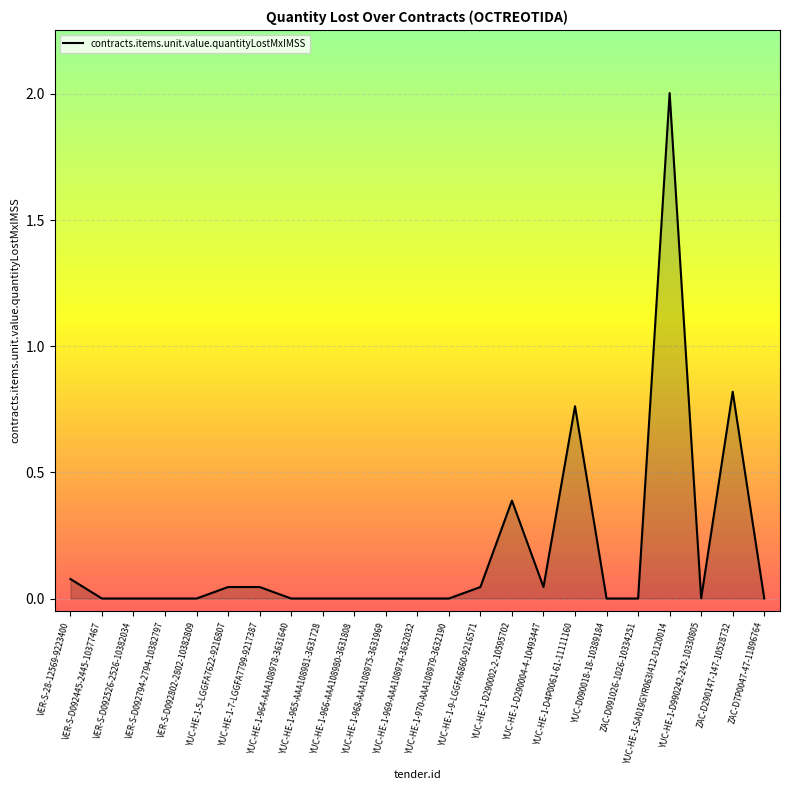

Where is the data nearest to the value 1?

ZAC-D290147-147-10528732